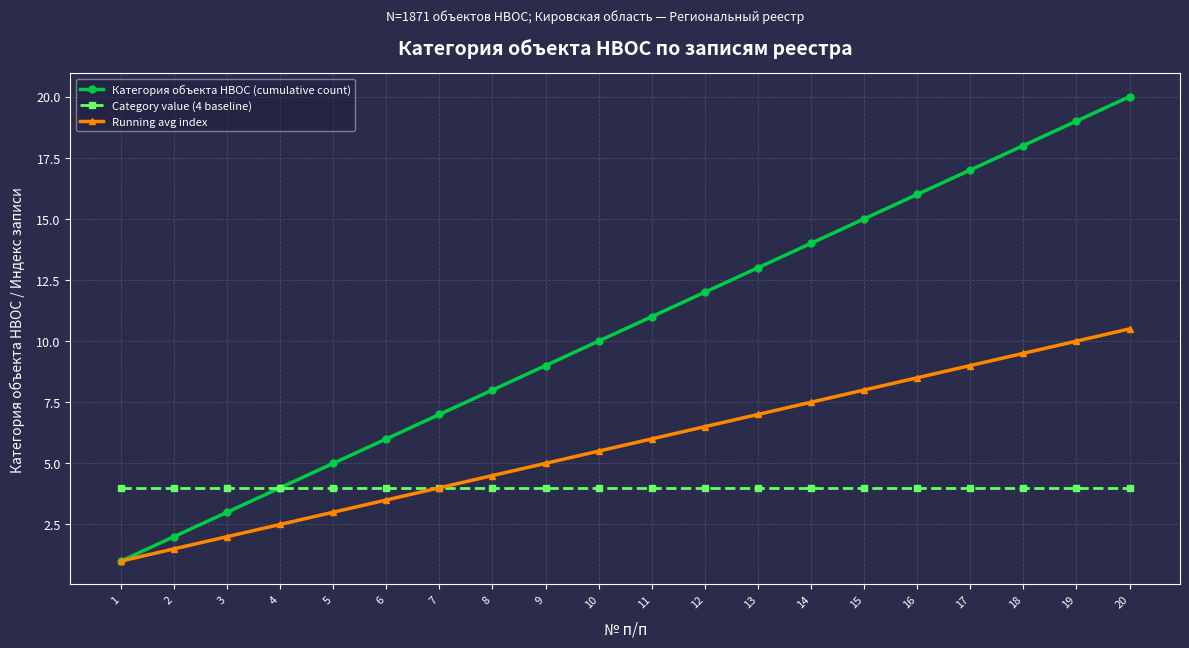

Which series has the largest total across all categories?

Категория объекта НВОС (cumulative count)